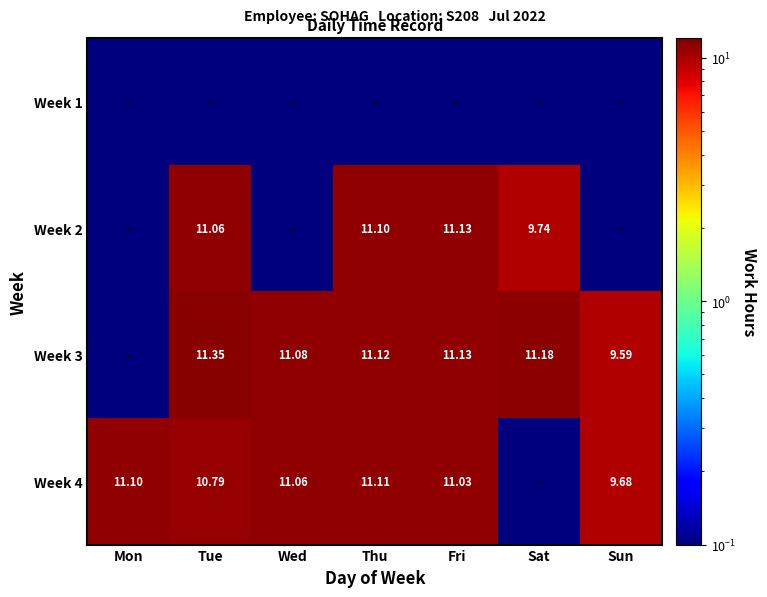

Is the value of Week 2 at Fri greater than the value of Week 4 at Tue?

Yes